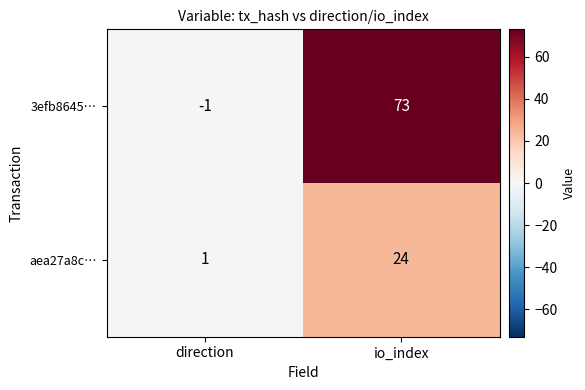

Which label corresponds to the largest value in the chart?

io_index